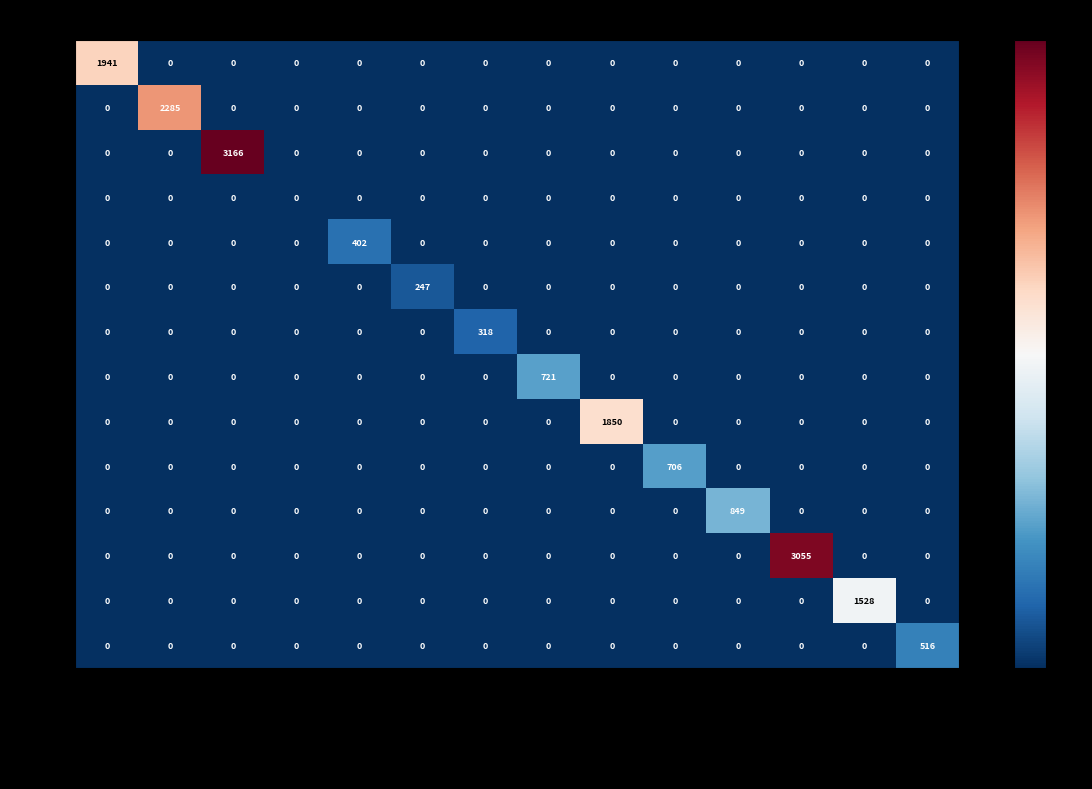

The 032108 series shows -1263 at Prázdninový závod. True or false?

False